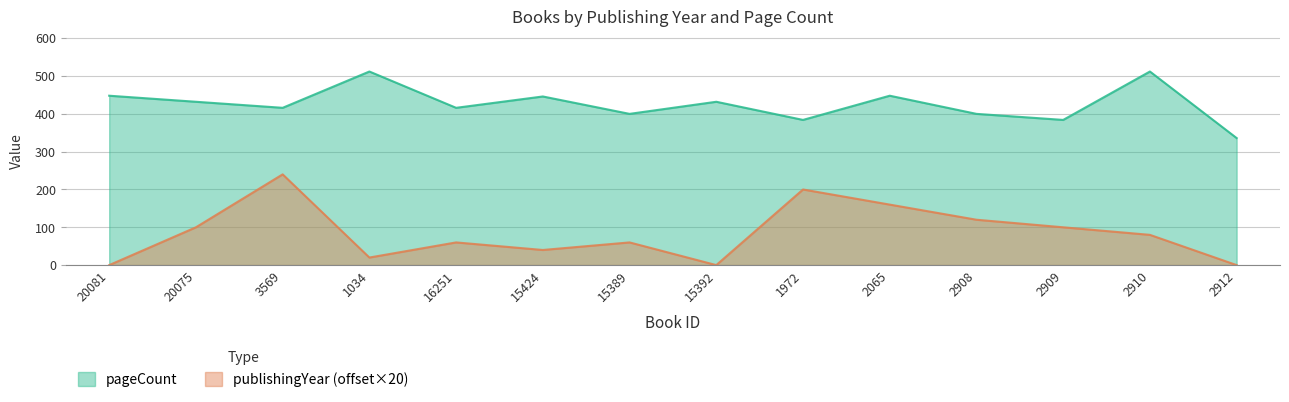

Where does the publishingYear series first go above 80?

20075